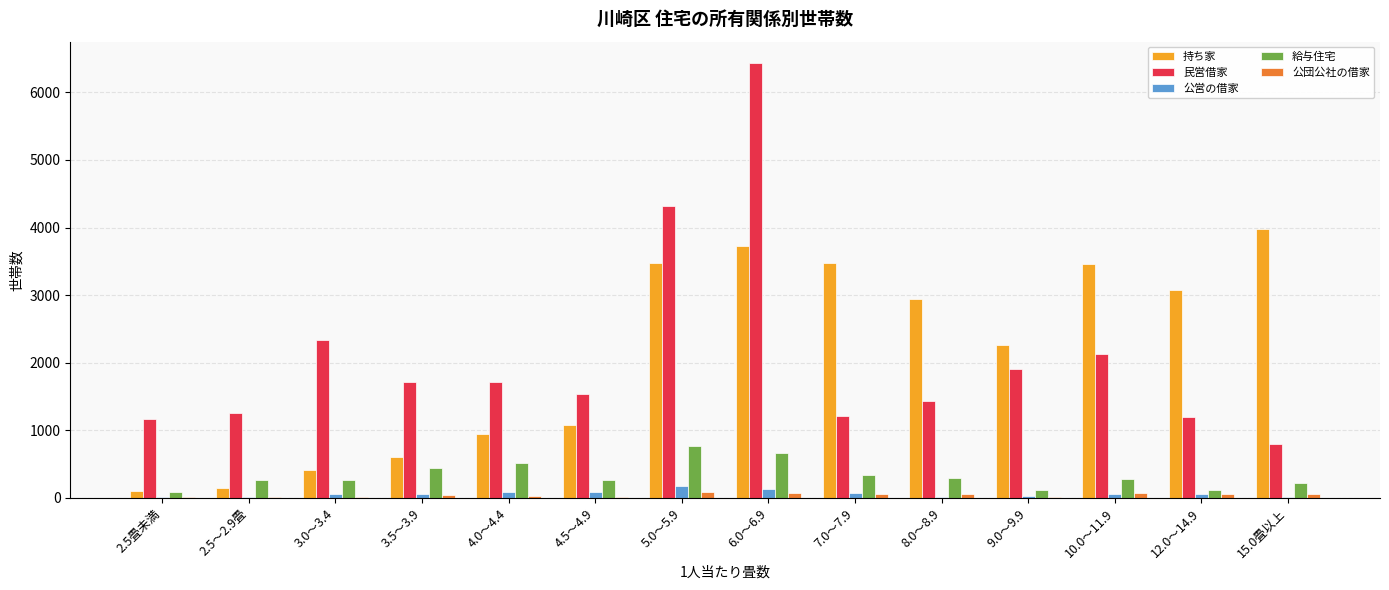

At which label does 民営借家 reach its peak?

6.0～6.9